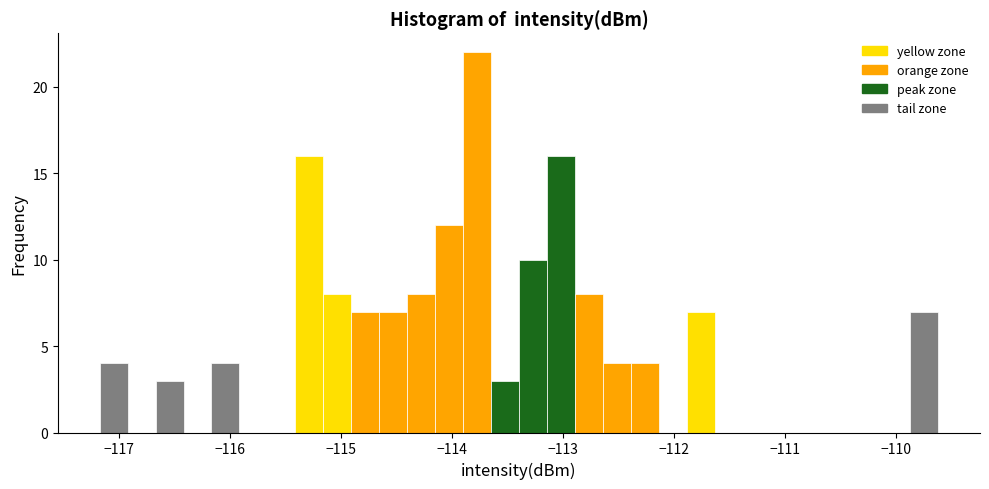

Around what value on the x-axis is the tallest bar? Give the approximate position of its centre, as read against the axis.

-113.8